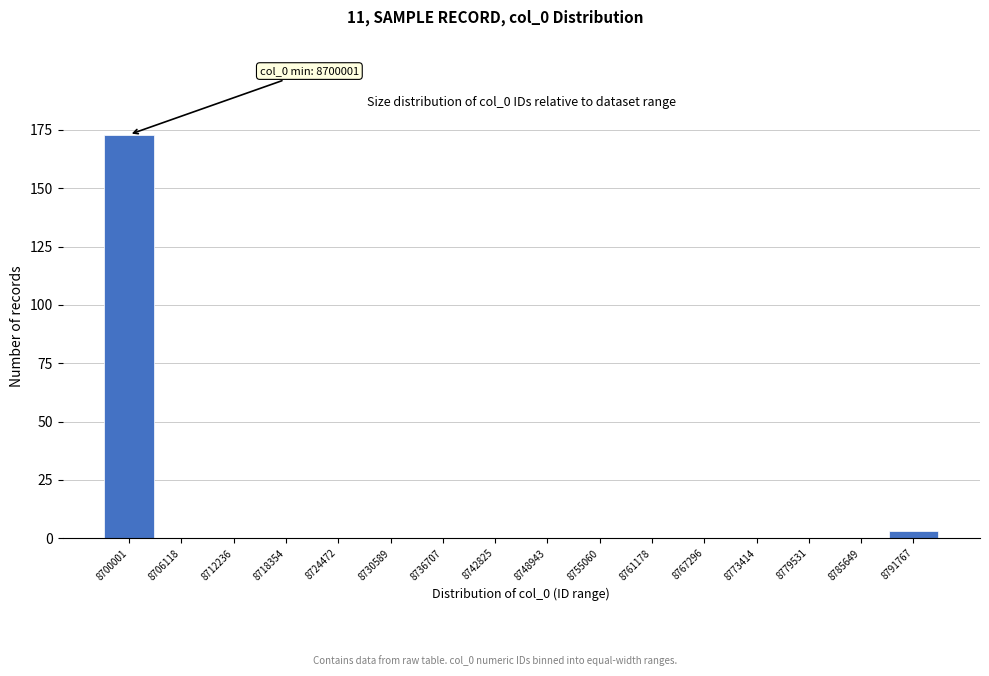

Reading left to right, what are all the values shown in this chart?

8700001=173	8706118=0	8712236=0	8718354=0	8724472=0	8730589=0	8736707=0	8742825=0	8748943=0	8755060=0	8761178=0	8767296=0	8773414=0	8779531=0	8785649=0	8791767=3